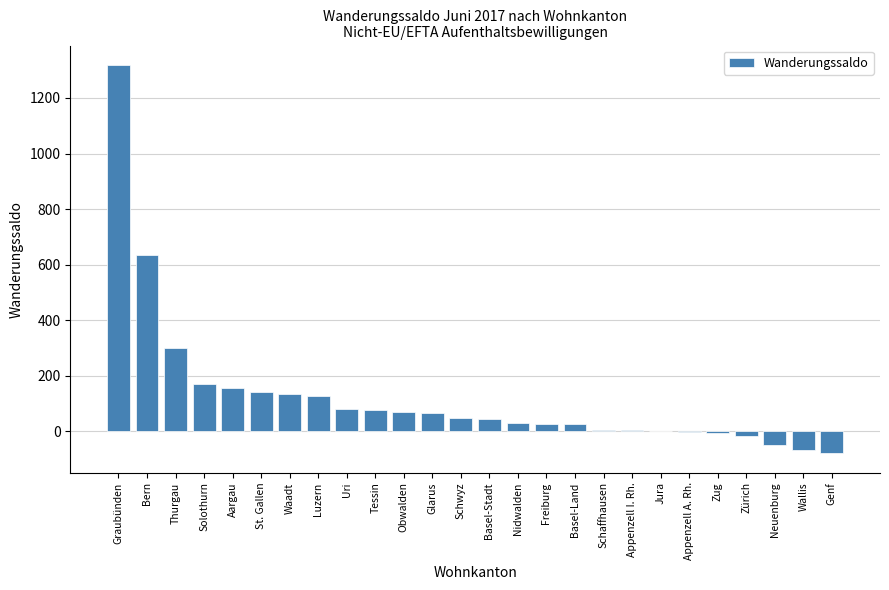

What is the ratio of the value at Freiburg to the value at Glarus?

0.4